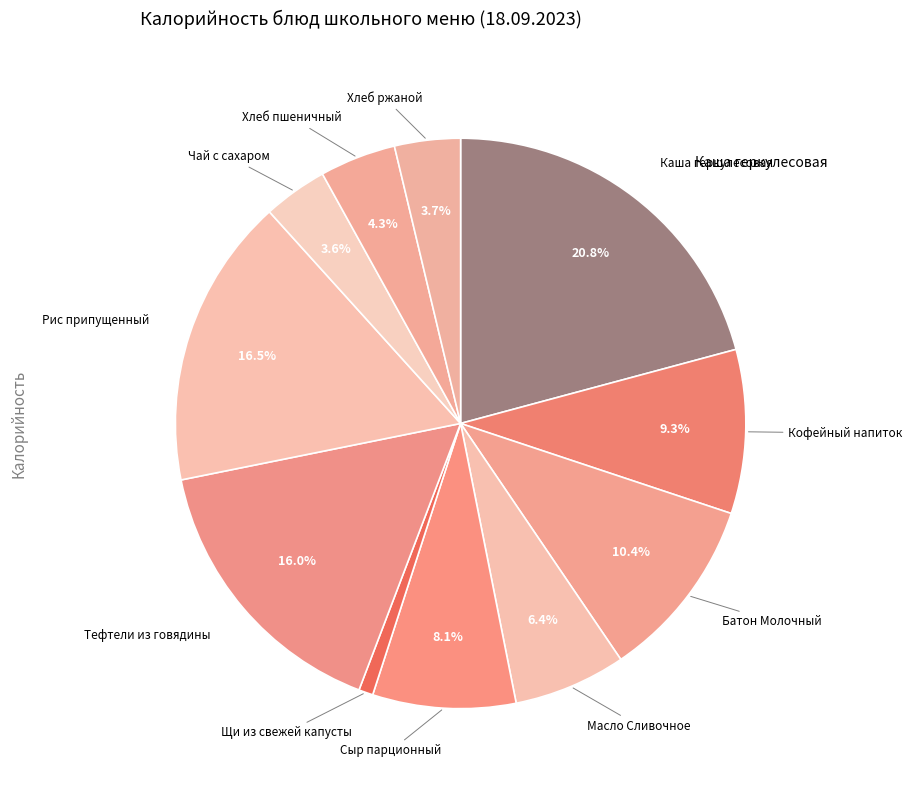

Between Хлеб ржаной and Масло Сливочное, which is larger?

Масло Сливочное